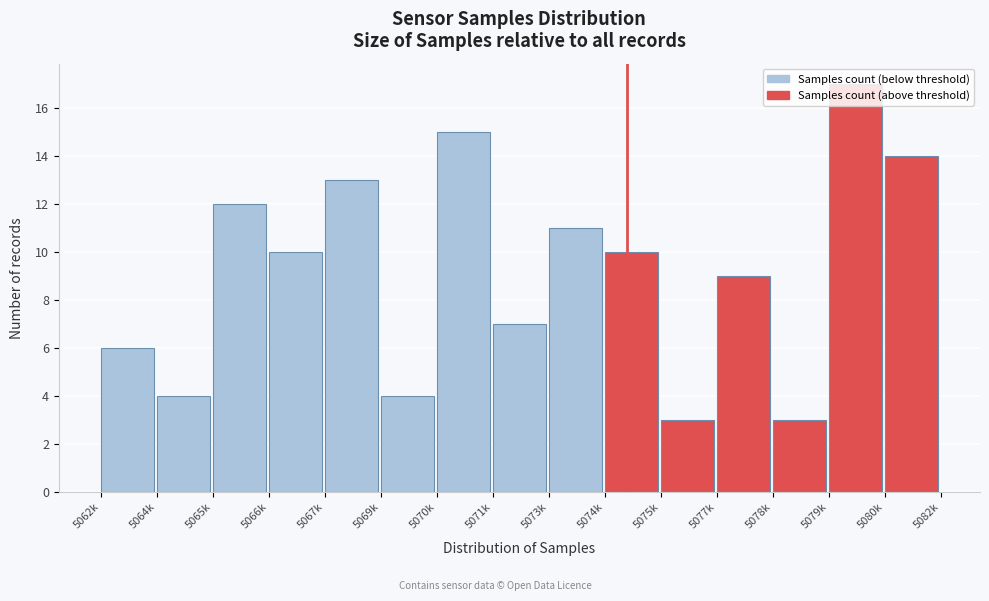

The value at 5066k is 2. True or false?

False